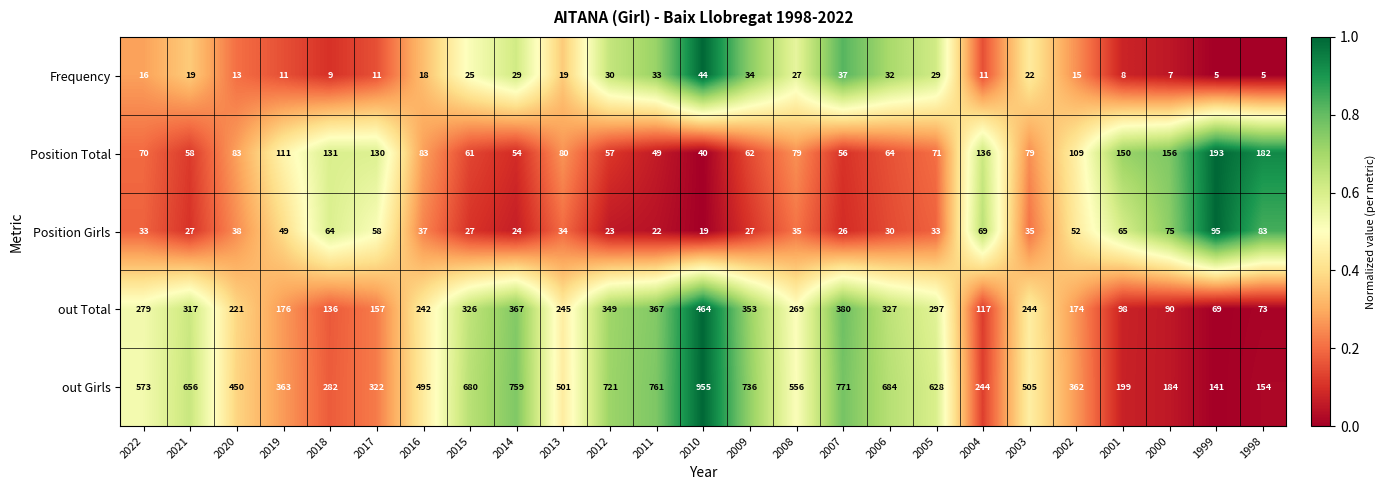

The value of out Total at 2022 is 279. True or false?

True